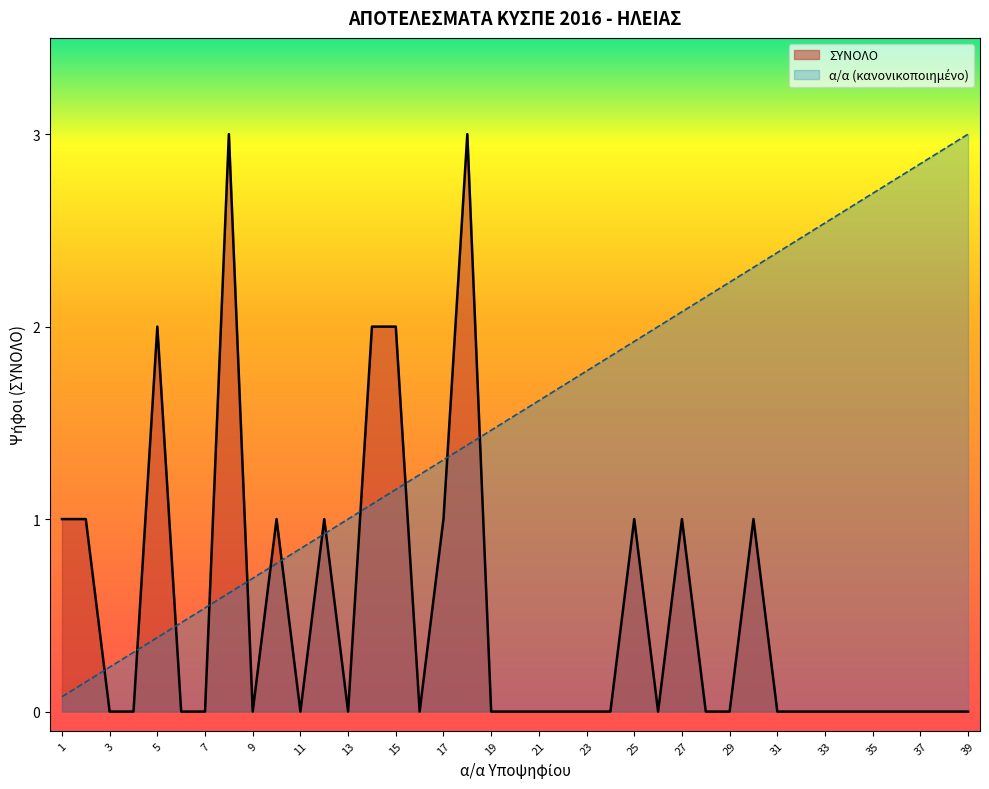

Rank the series by their maximum value, from lowest to highest.

ΣΥΝΟΛΟ, α/α